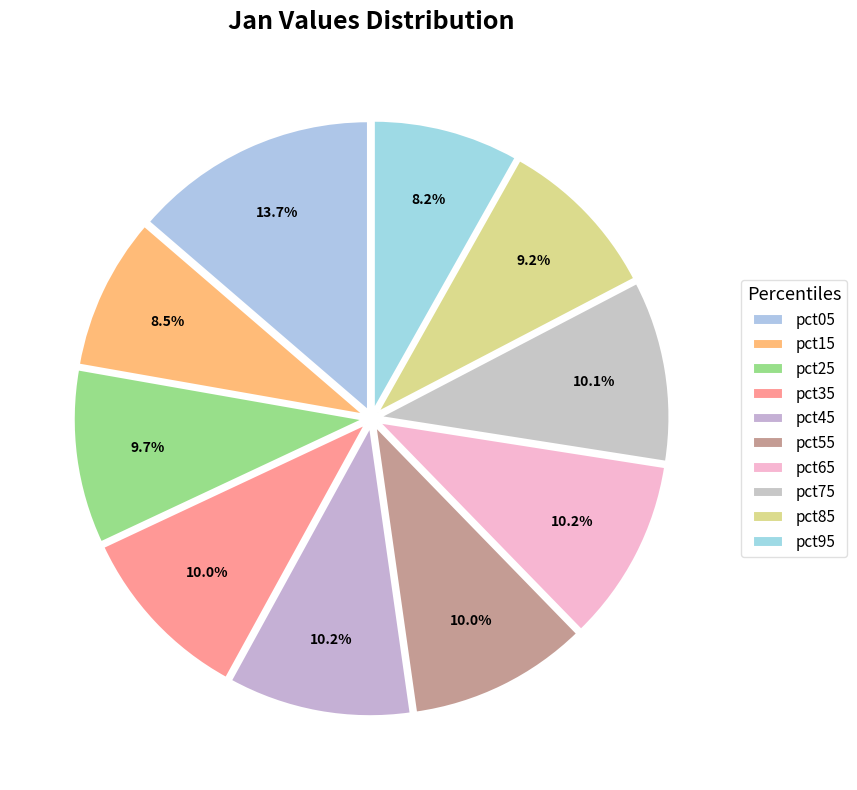

Do pct85 and pct65 together represent more than half of the pie?

No